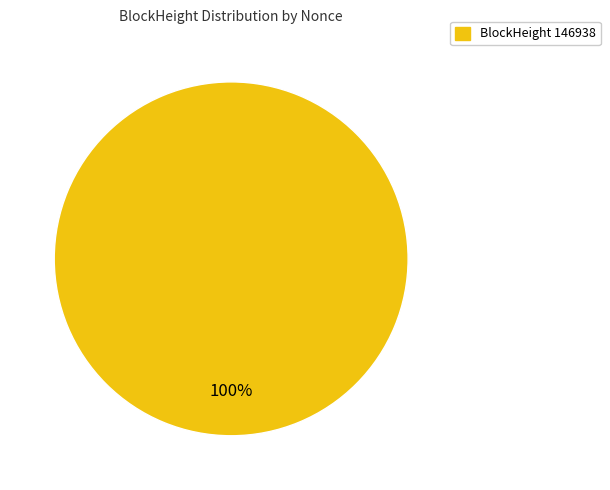

How many slices are in this pie chart?

1